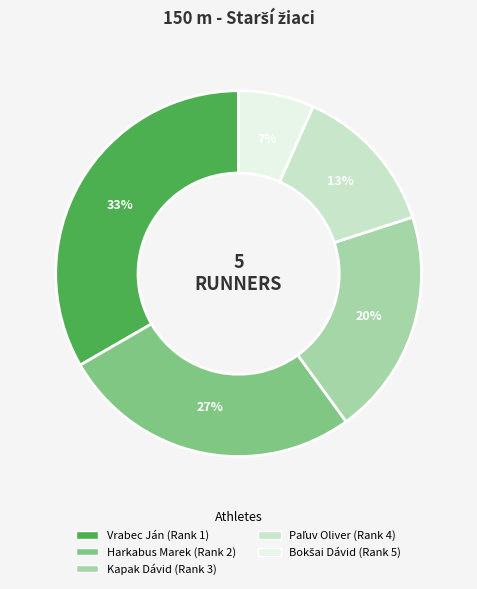

To the nearest percent, what is the average slice percentage?

20%